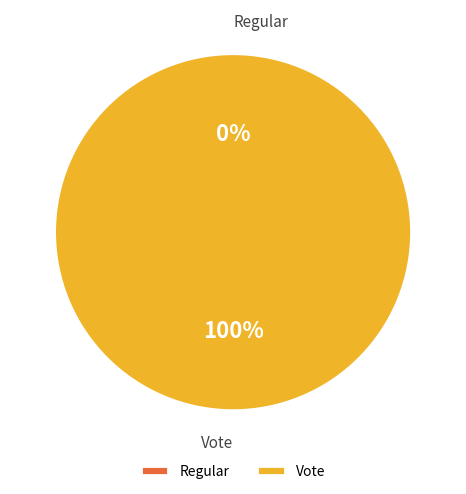

How many slices are in this pie chart?

2